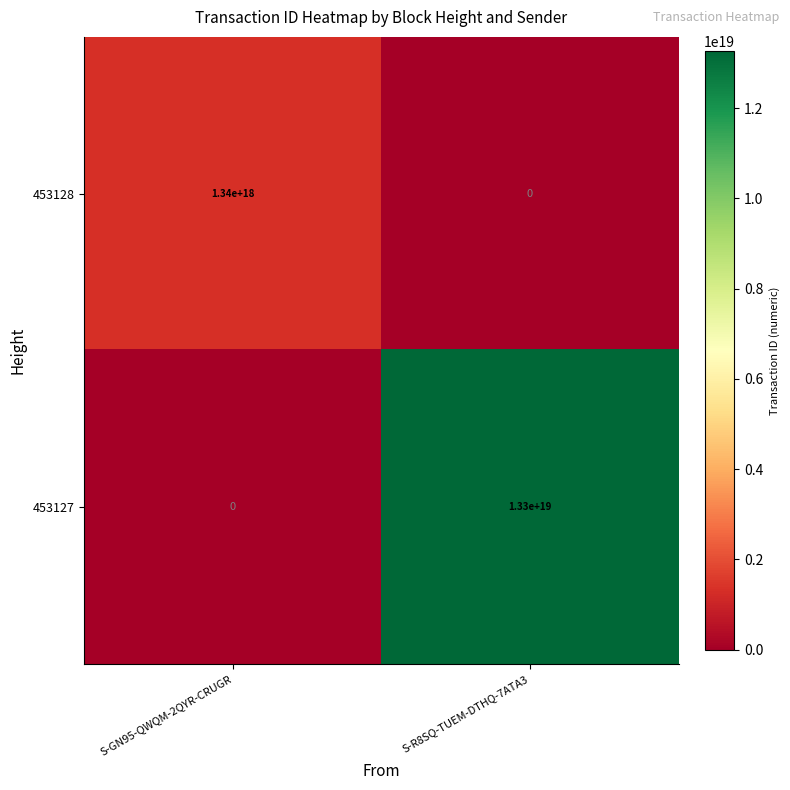

Which series has the largest total across all categories?

453127